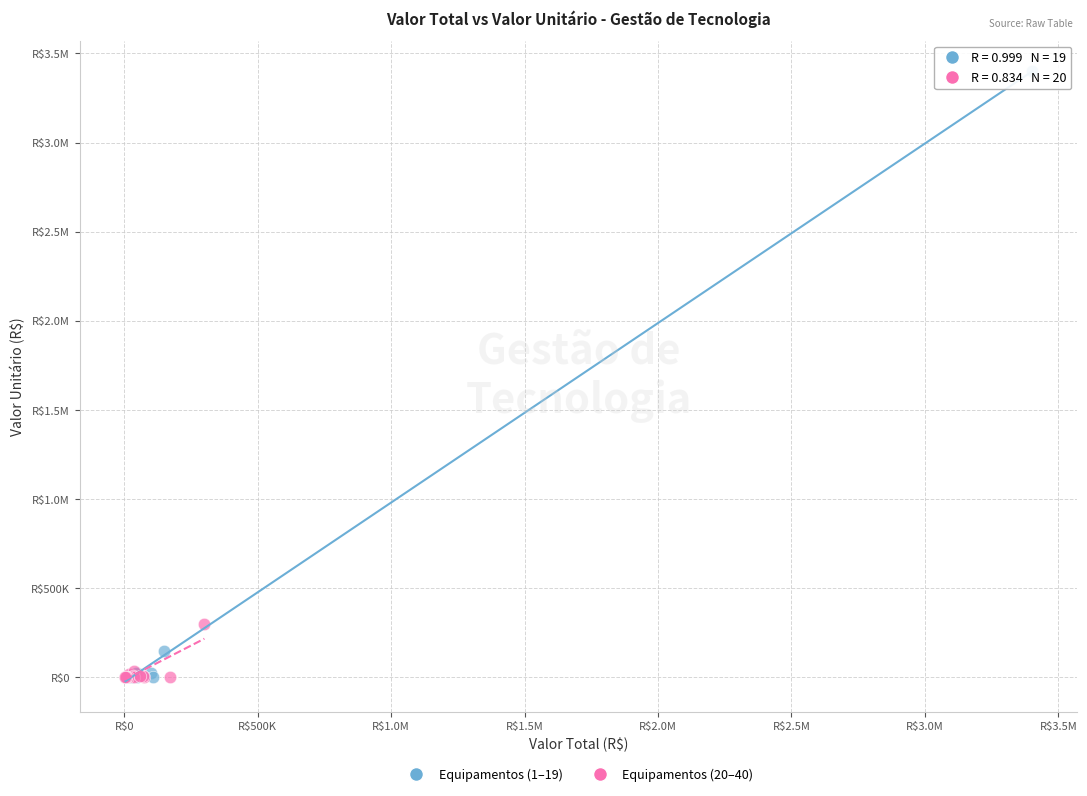

What are all the series names shown in the legend?

Equipamentos (1–19), Equipamentos (20–40)